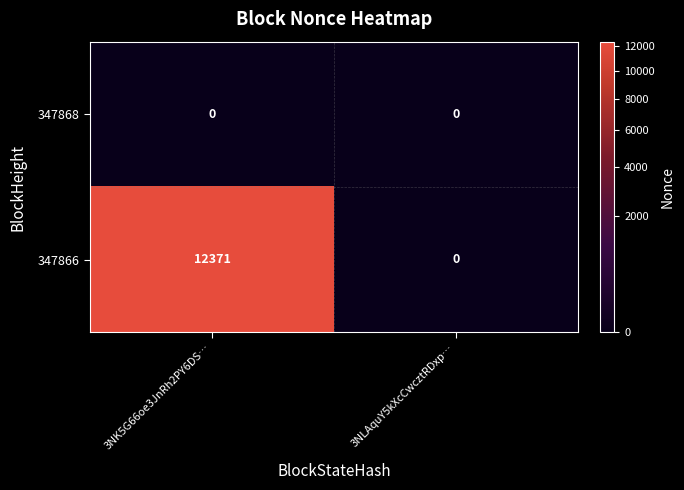

List the series in order of their peak value, lowest first.

347868, 347866